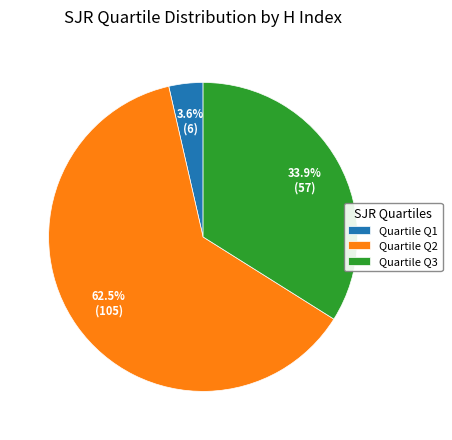

How many segments does this pie chart have?

3